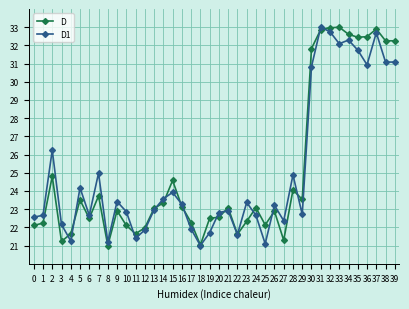

What is the difference between the D values at 34 and 28?

8.6